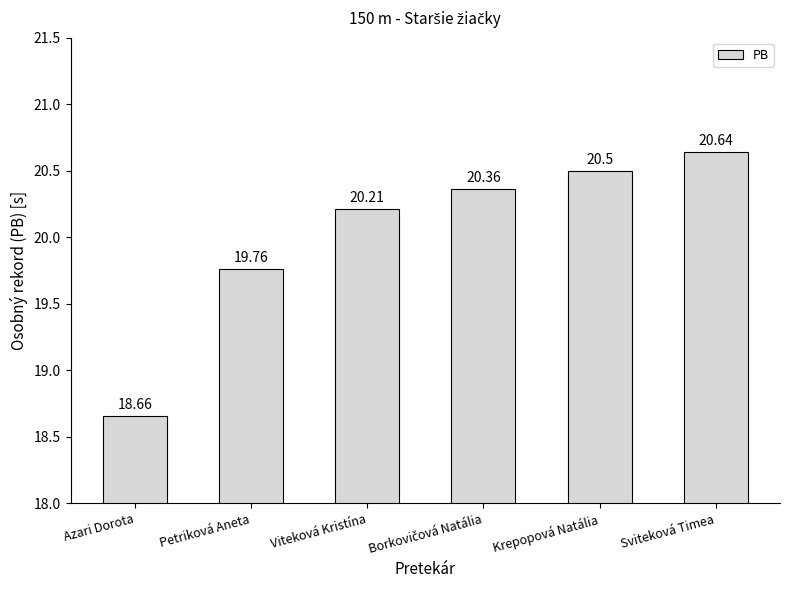

At which label does the data first exceed 20?

Viteková Kristína